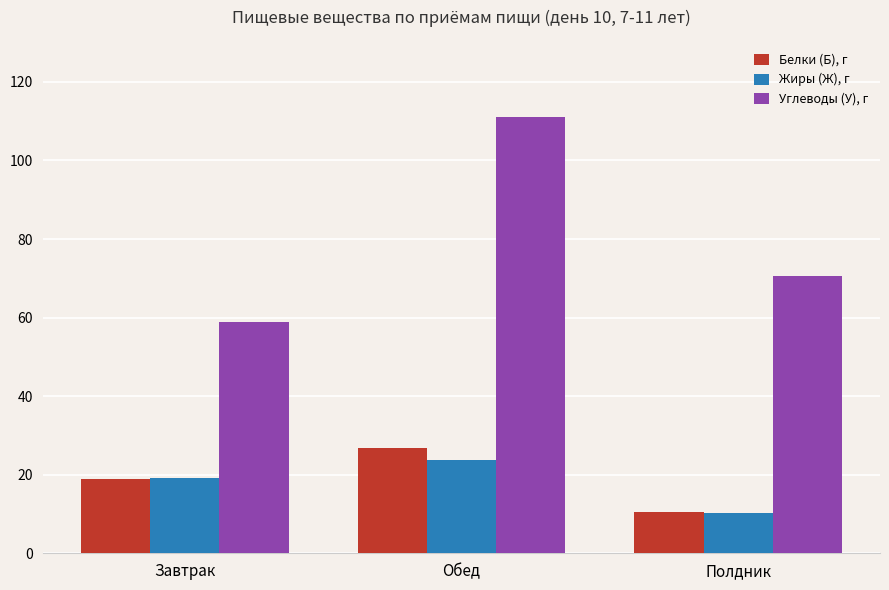

How many groups of bars are there?

3